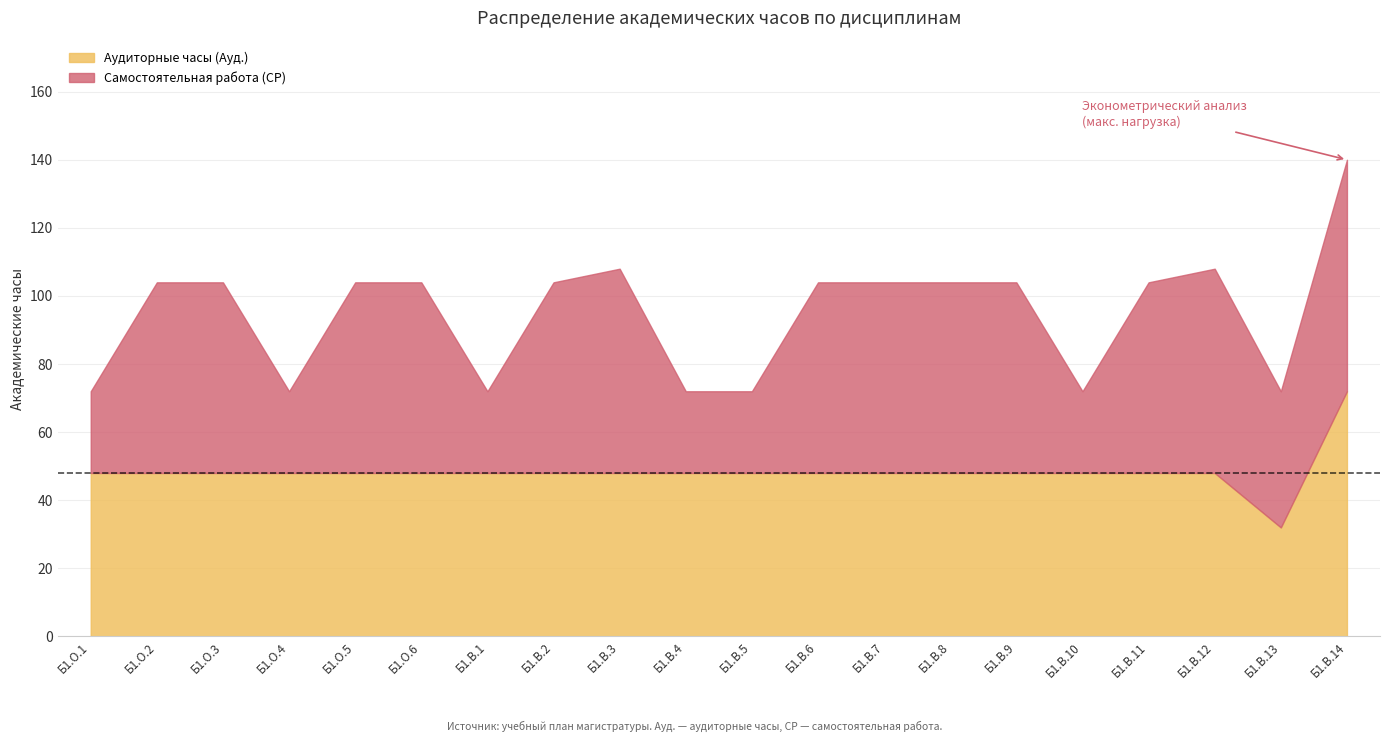

Reading right to left, list all the values displayed in this chart.

Аудиторные часы (Ауд.): Б1.В.14=72	Б1.В.13=32	Б1.В.12=48	Б1.В.11=48	Б1.В.10=48	Б1.В.9=48	Б1.В.8=48	Б1.В.7=48	Б1.В.6=48	Б1.В.5=48	Б1.В.4=48	Б1.В.3=48	Б1.В.2=48	Б1.В.1=48	Б1.О.6=48	Б1.О.5=48	Б1.О.4=48	Б1.О.3=48	Б1.О.2=48	Б1.О.1=48
Самостоятельная работа (СР): Б1.В.14=68	Б1.В.13=40	Б1.В.12=60	Б1.В.11=56	Б1.В.10=24	Б1.В.9=56	Б1.В.8=56	Б1.В.7=56	Б1.В.6=56	Б1.В.5=24	Б1.В.4=24	Б1.В.3=60	Б1.В.2=56	Б1.В.1=24	Б1.О.6=56	Б1.О.5=56	Б1.О.4=24	Б1.О.3=56	Б1.О.2=56	Б1.О.1=24